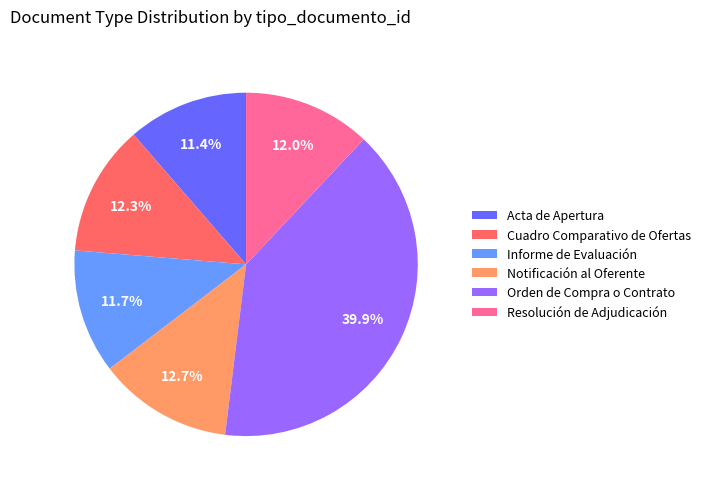

Which category has the biggest portion of the pie?

Orden de Compra o Contrato